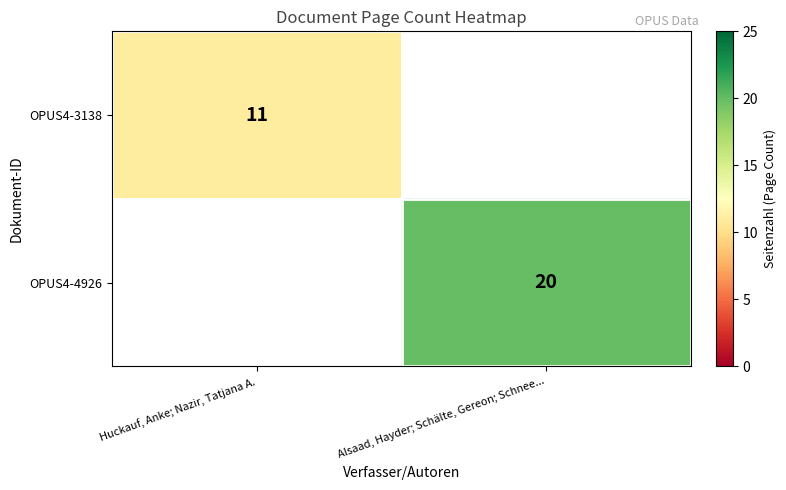

True or false: OPUS4-4926 has a value of 20 at Alsaad, Hayder; Schälte, Gereon; Schnee....

True